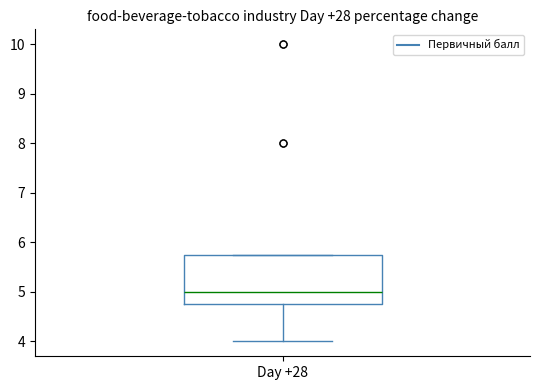

Transcribe this box plot: give where the median line is, the range the box spans, and where the two whiskers end, as read against the y-axis. The values are not printed on the chart, so give them approximately, as read against the axis.

median 5.0, box 4.8 to 5.8, whiskers 4.0 to 5.8